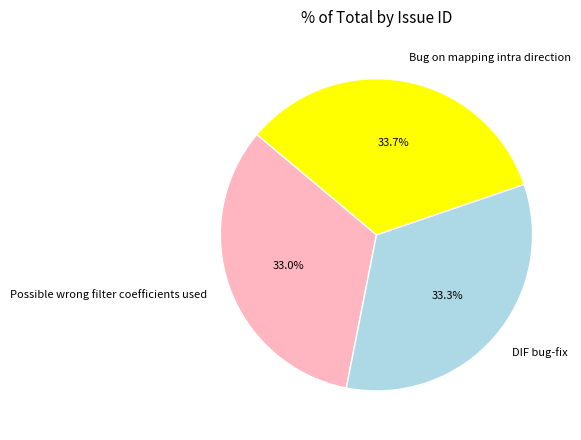

Approximately how many times larger is the value at Possible wrong filter coefficients used compared to Bug on mapping intra direction?

1.0